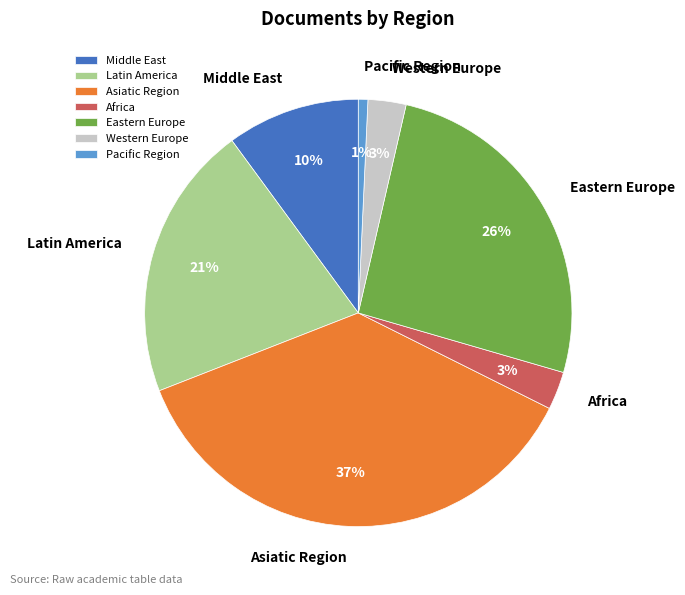

Is there a majority slice in this chart?

No